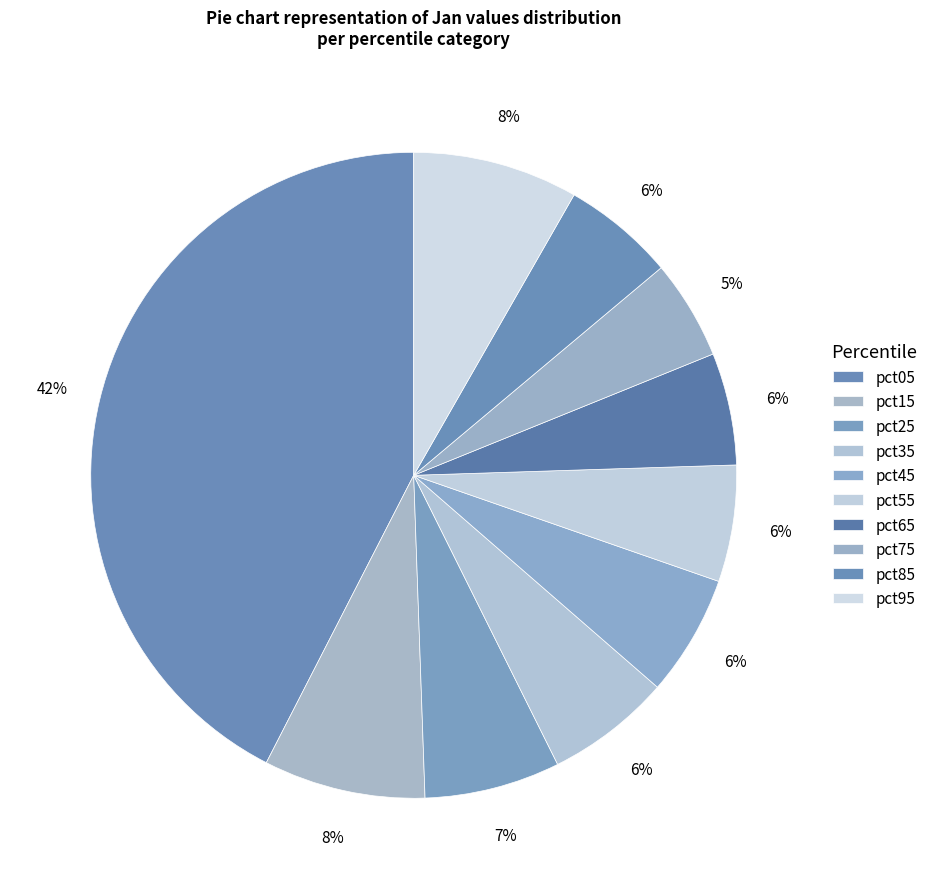

To the nearest percent, what is the combined percentage of pct65 and pct35?

12%